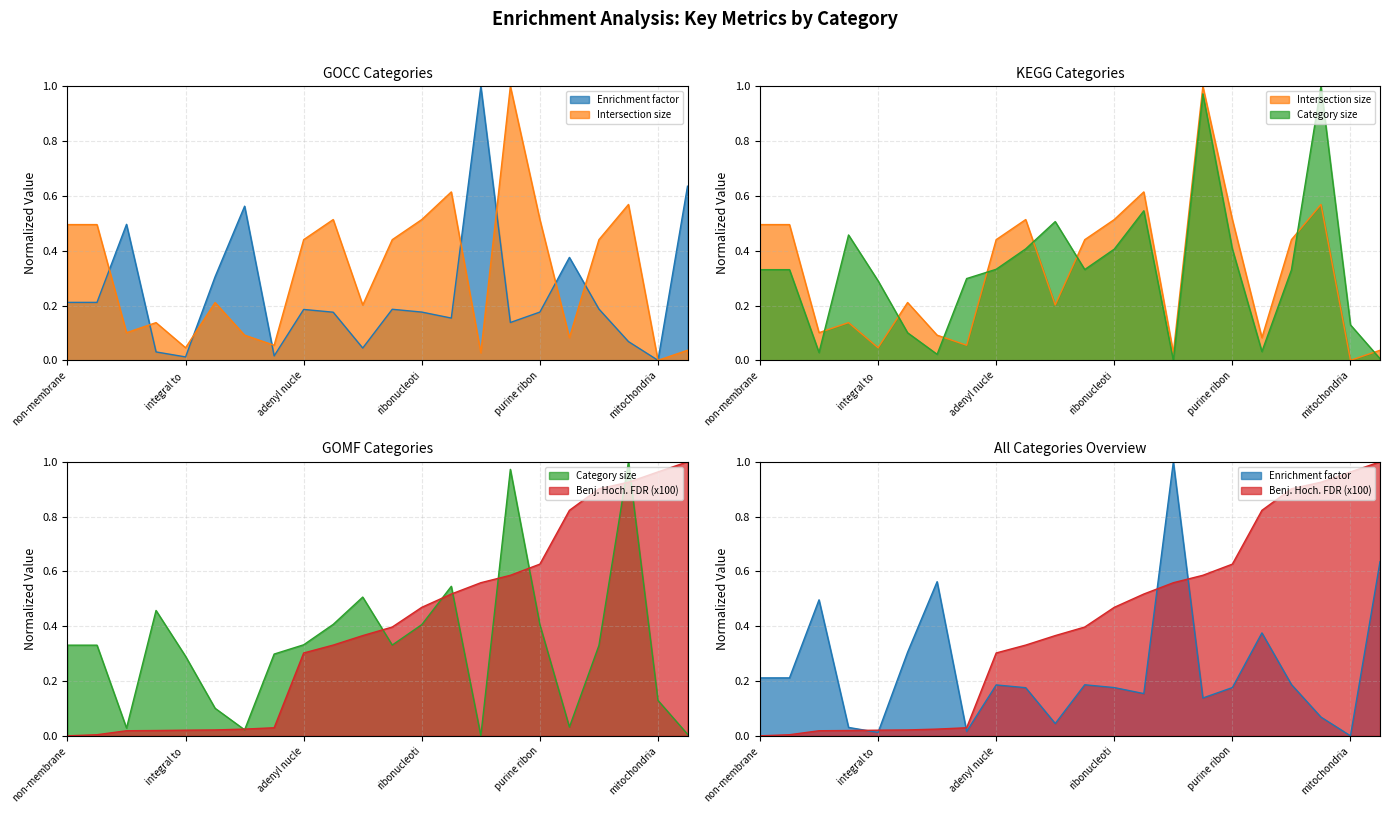

In Intersection size, how many points are lower than both neighbors (excluding endpoints)?

7